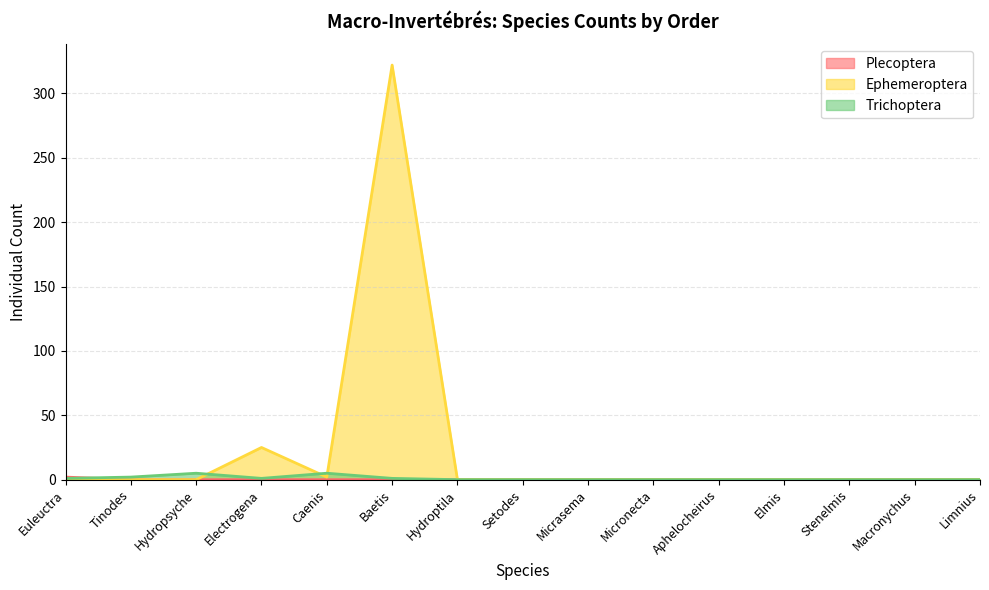

True or false: Plecoptera and Ephemeroptera intersect in this chart.

False